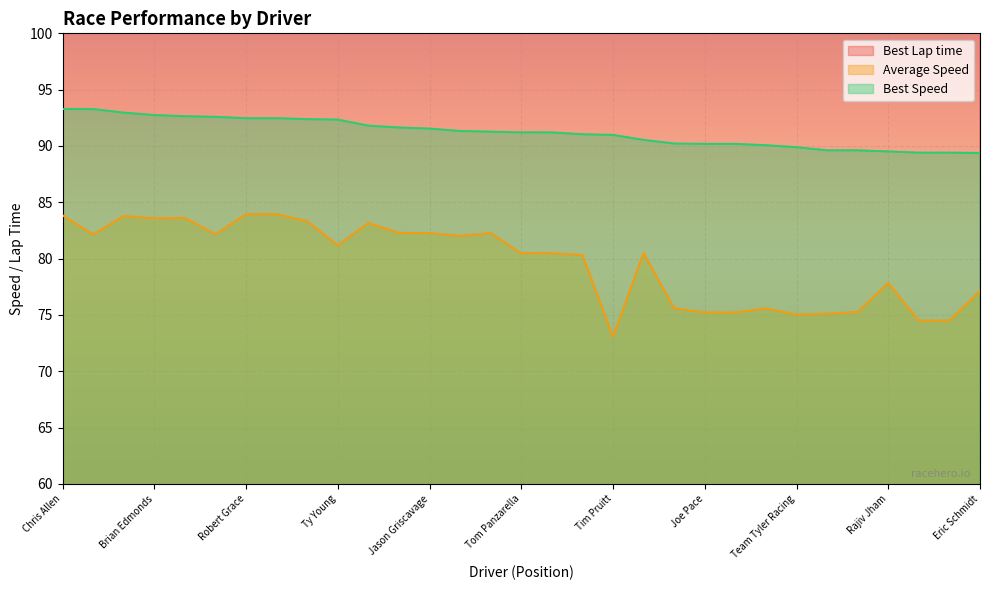

What is the difference between the Average Speed values at Eric Schmidt and Carlos Mendez?

6.8